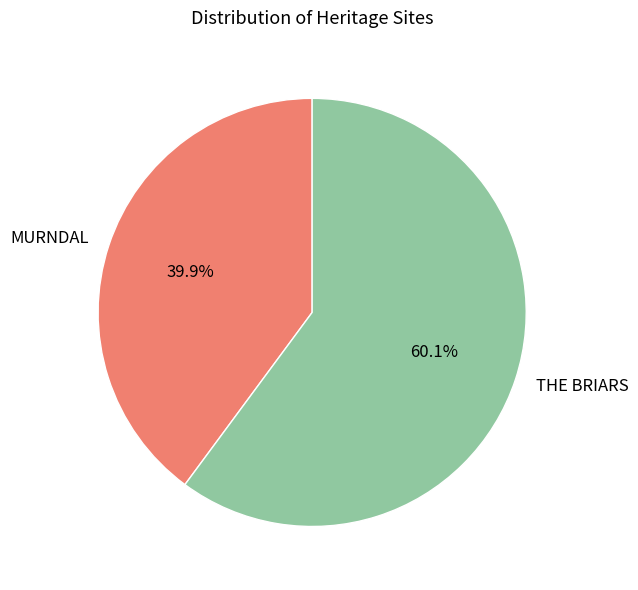

True or false: THE BRIARS accounts for 60% of the total.

True